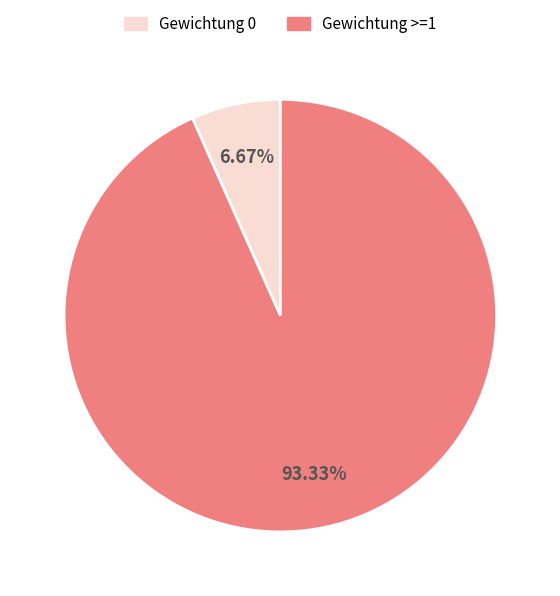

Is there a majority slice in this chart?

Yes